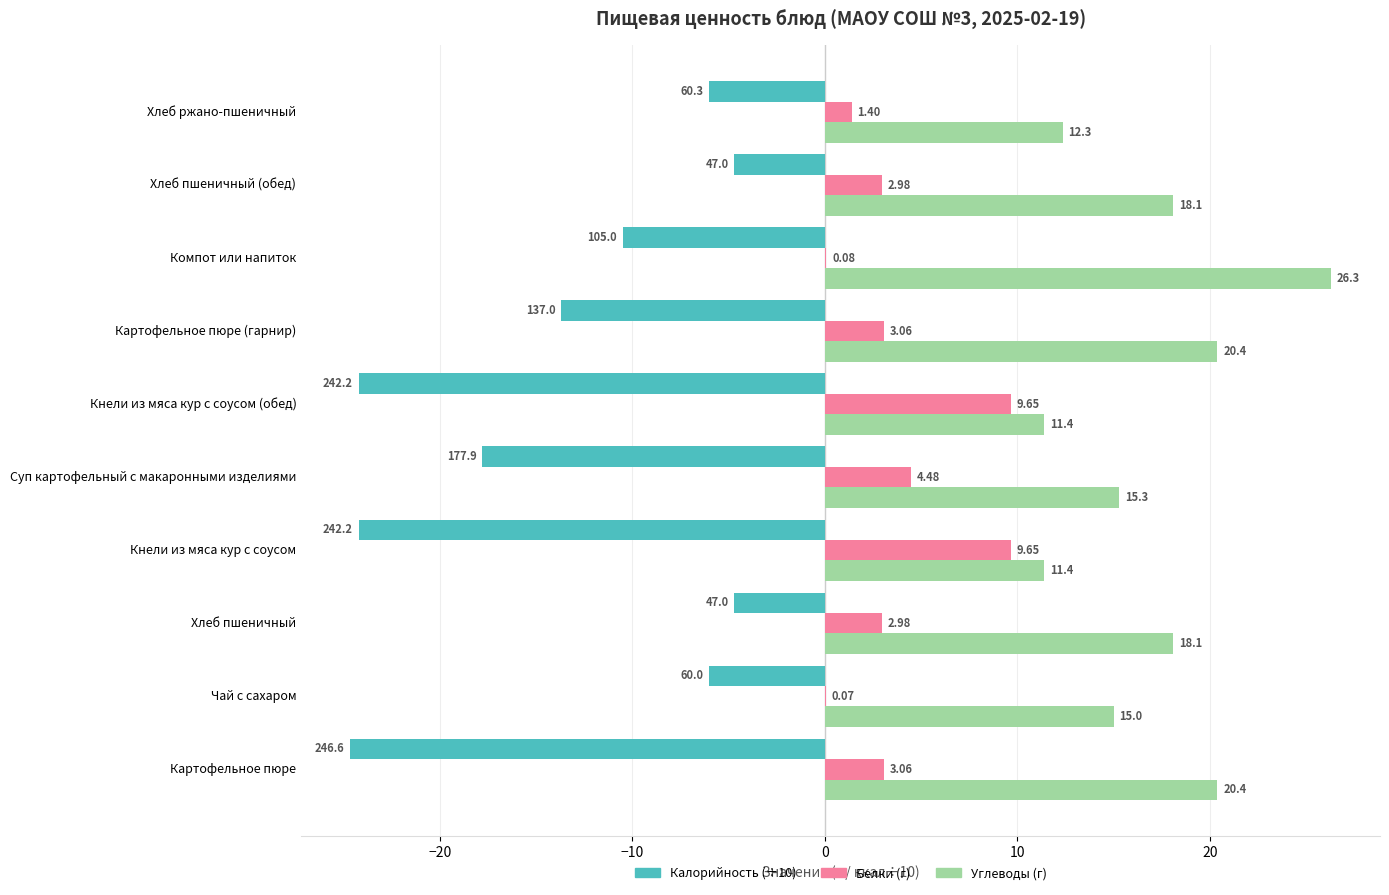

At which category does the chart reach its peak across all series?

Компот или напиток